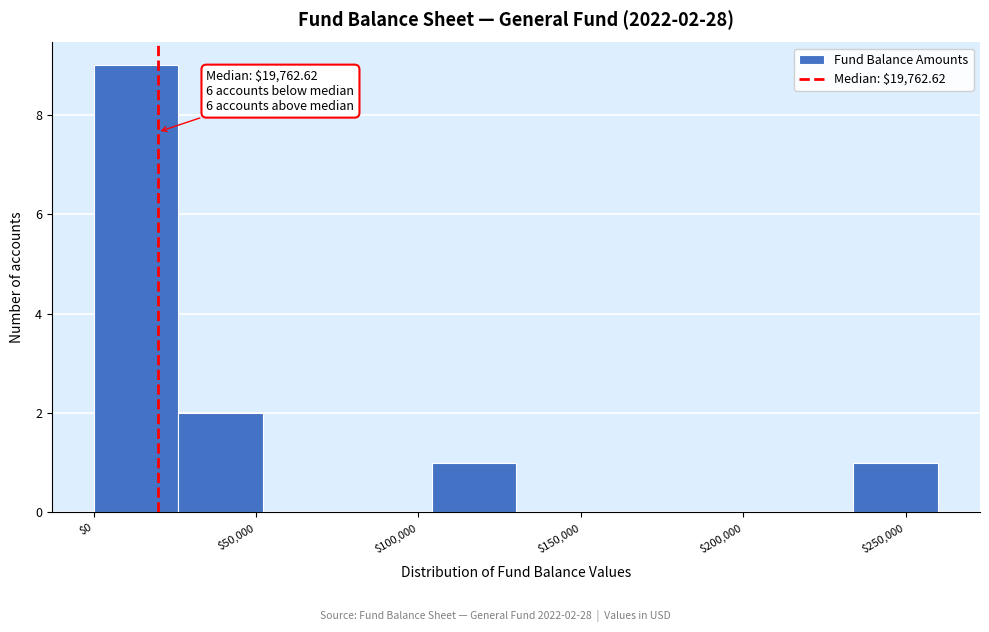

Over which range of the x-axis is the bar tallest?

0 to 25000